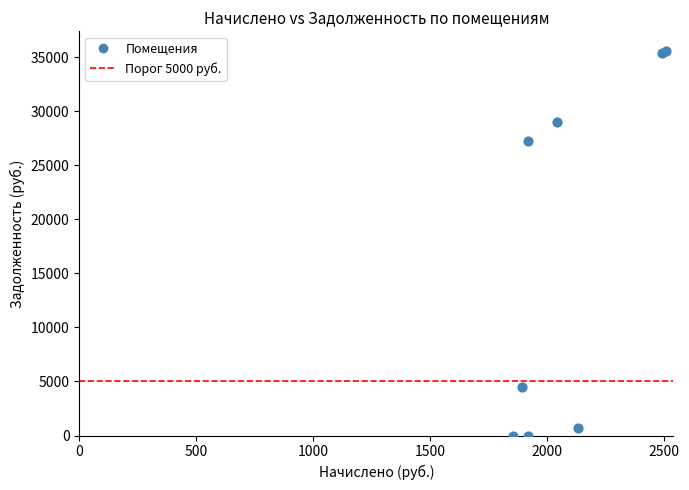

What Y value in the scatter plot is closest to 17809?

27267.9